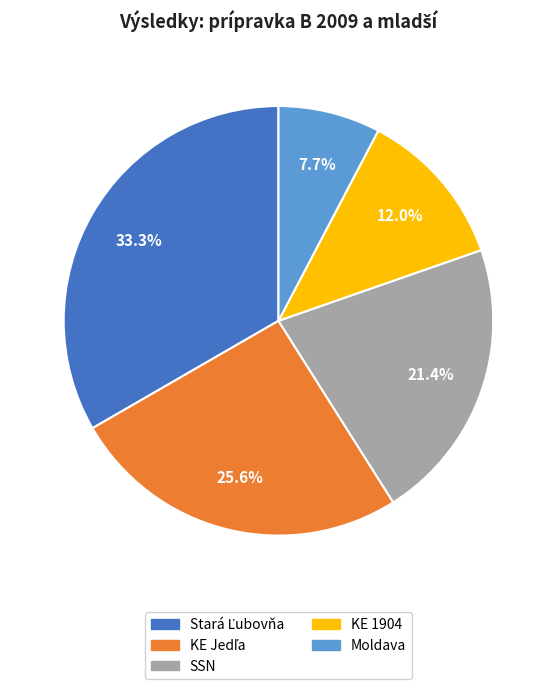

Does SSN represent more than half of the total?

No